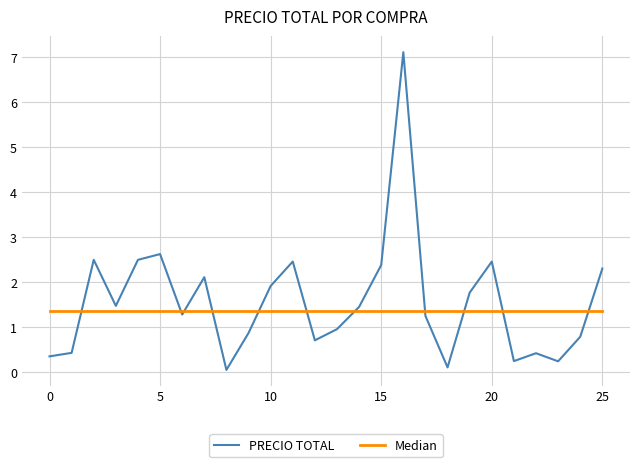

What are all the series names shown in the legend?

PRECIO TOTAL, Median